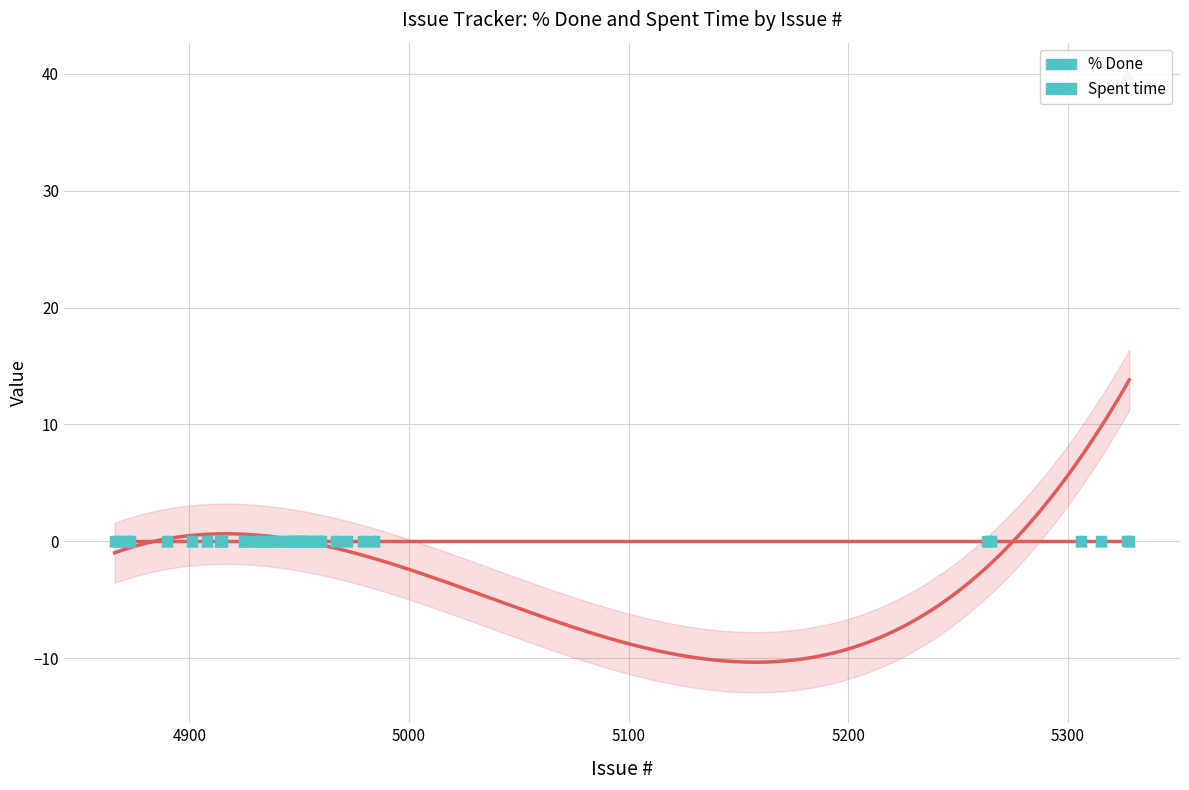

Which series has the largest total across all categories?

% Done